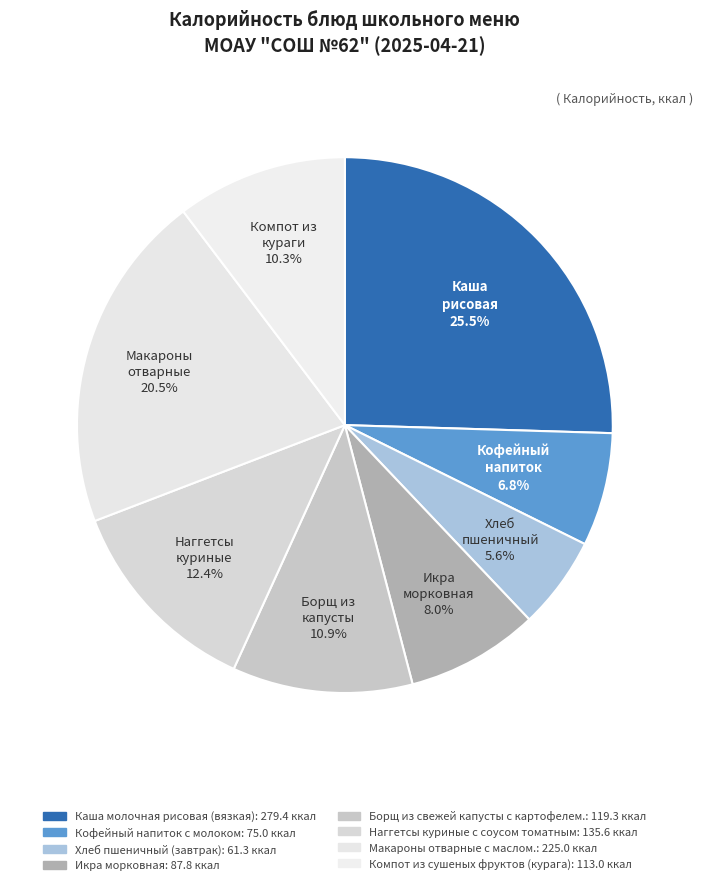

True or false: Кофейный напиток с молоком accounts for 1% of the total.

False